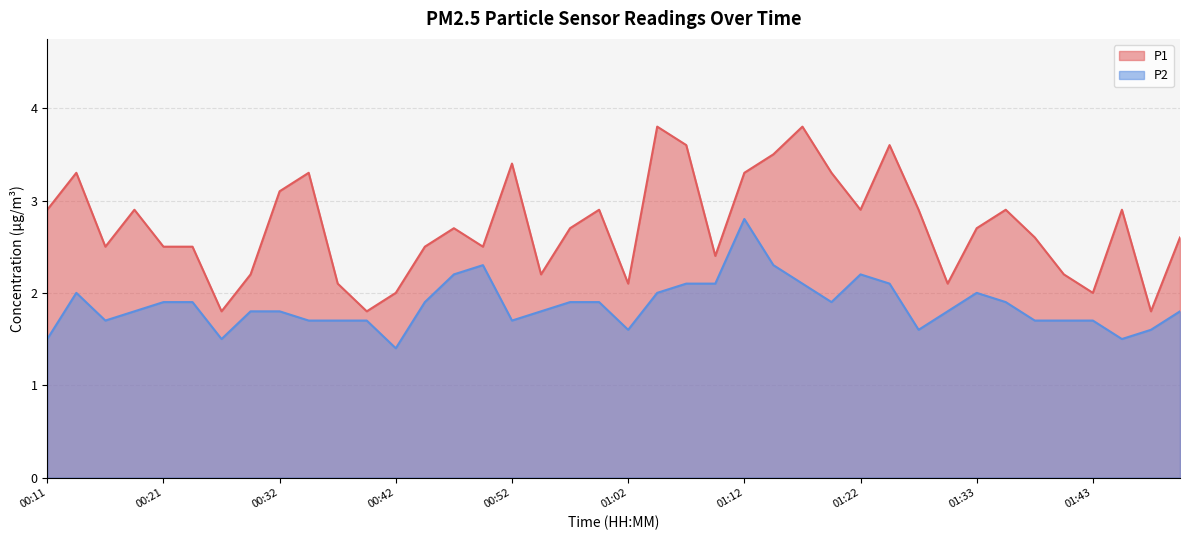

Is it true that P2 equals 2.5 at 00:34?

False